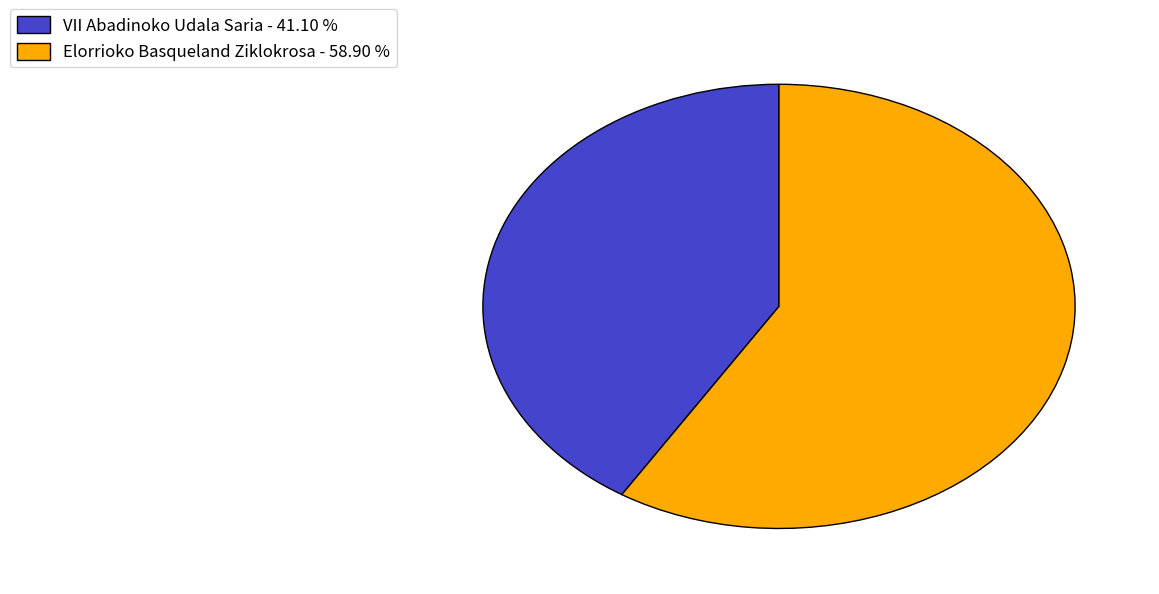

Which category has the biggest portion of the pie?

Elorrioko Basqueland Ziklokrosa